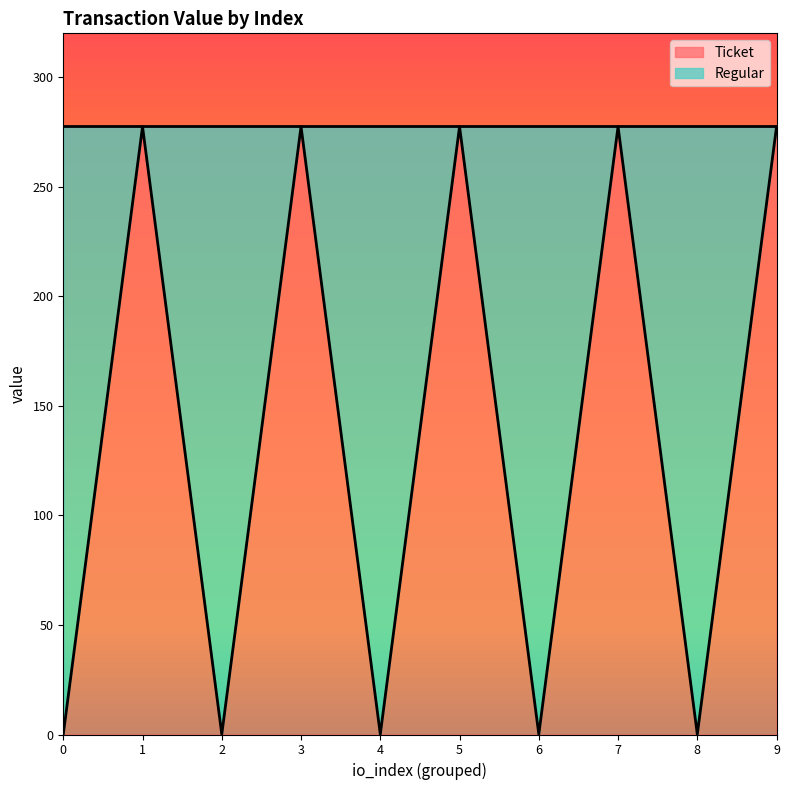

What value does the data have at 0?

0.1